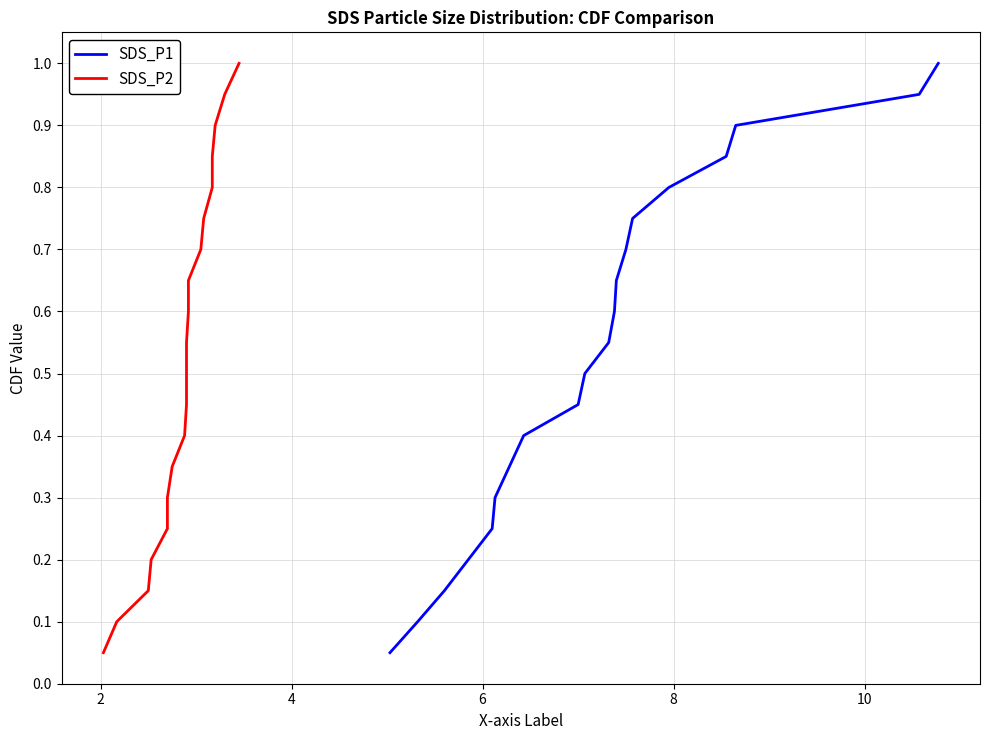

What are all the series names shown in the legend?

SDS_P1, SDS_P2